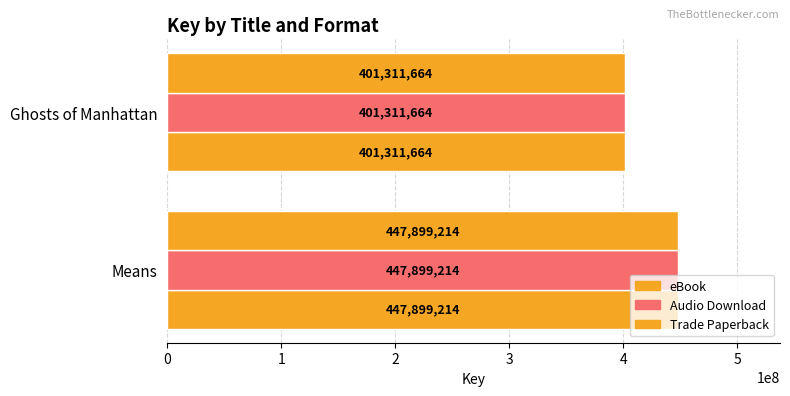

Which series has the largest total across all categories?

eBook